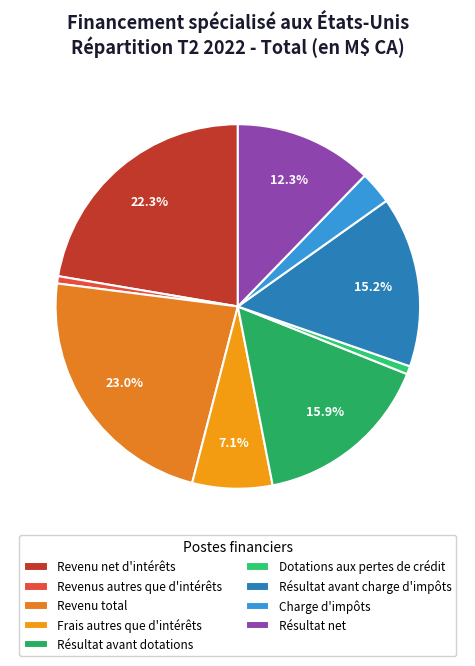

What is the change in value from Revenu total to Charge d'impôts?

-249